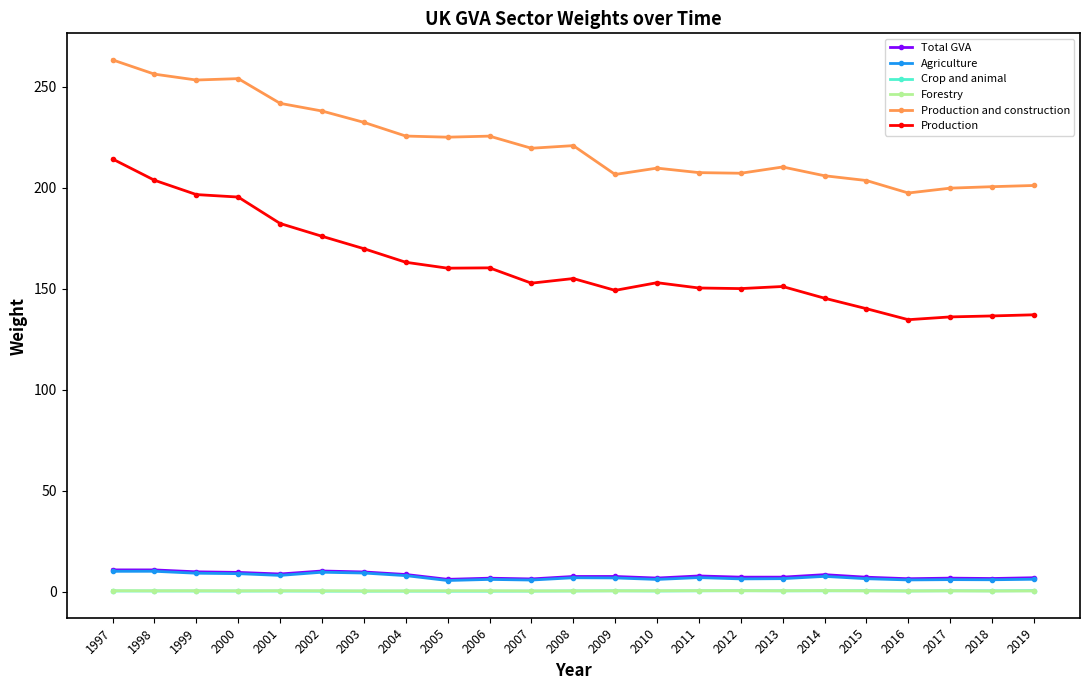

What is the average value of the Forestry series?

0.4